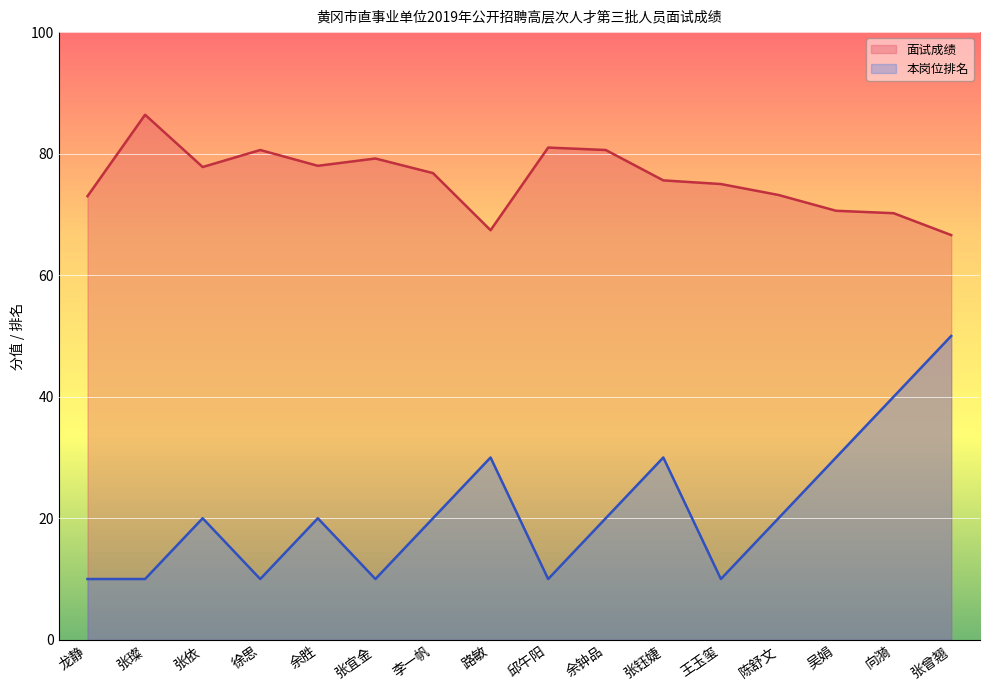

True or false: 面试成绩 has a value of 66.6 at 张曾翘.

True